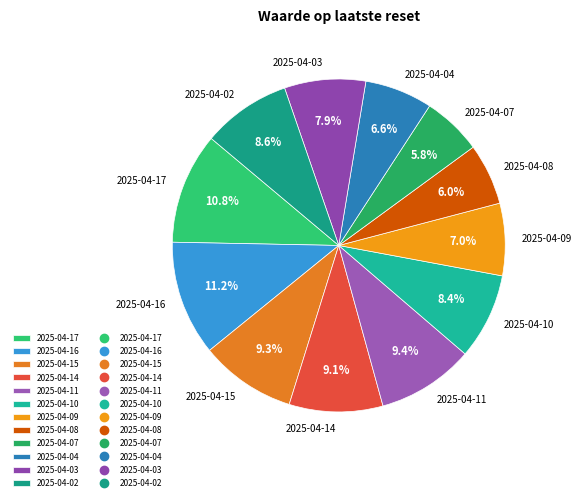

How many slices are in this pie chart?

12